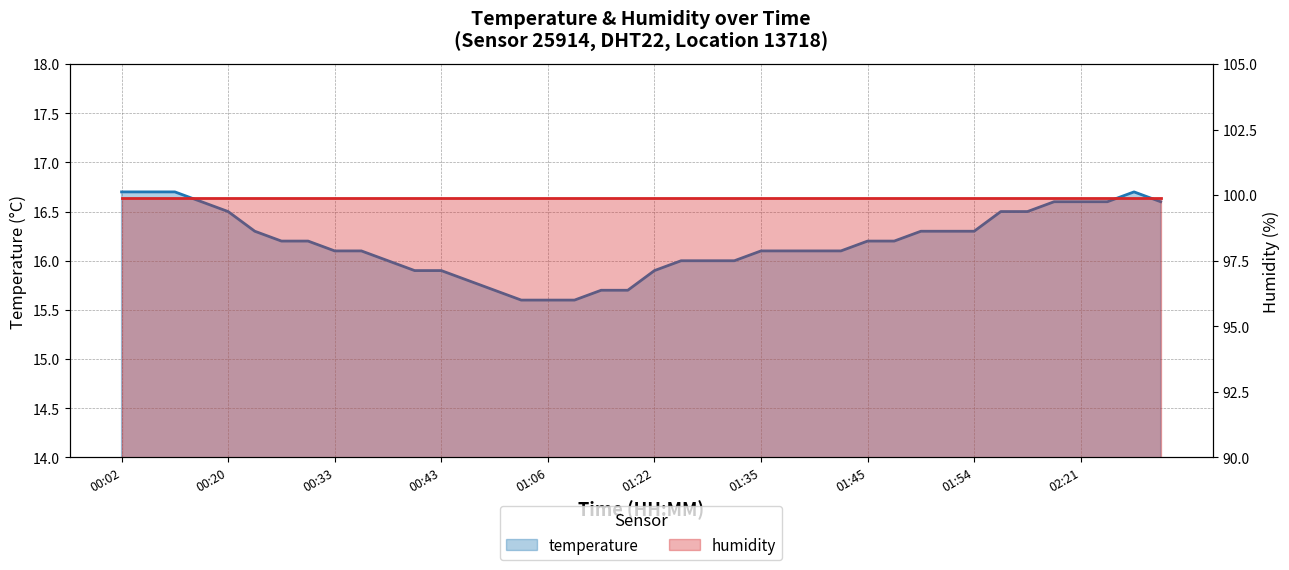

The value at 00:07 is 16.7. True or false?

True